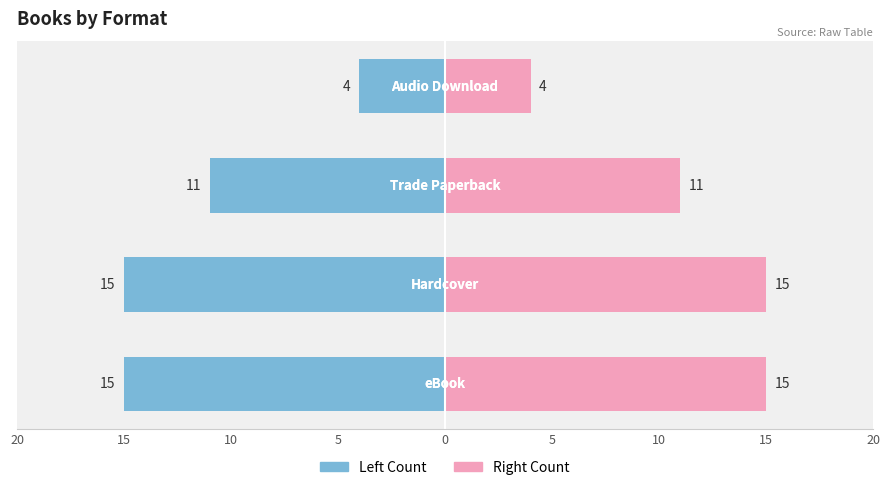

Which series has the widest spread of values?

Count (Left)